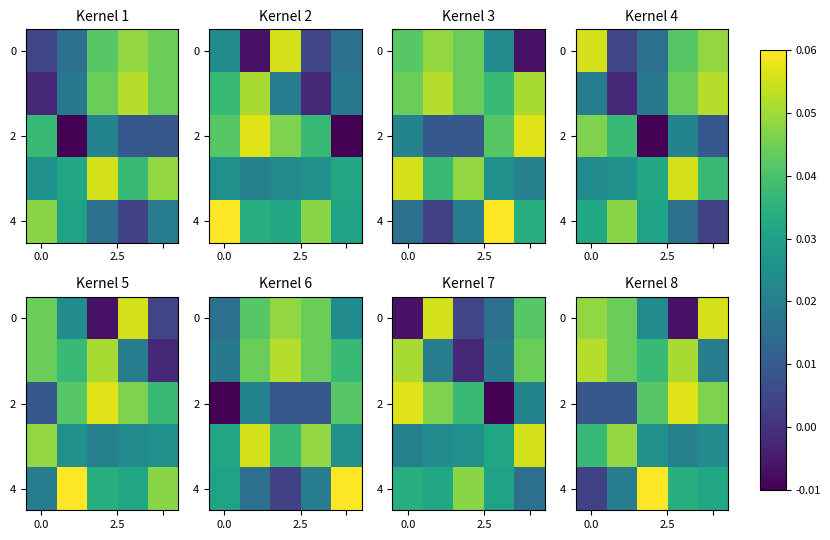

Which label corresponds to the smallest value in the chart?

3